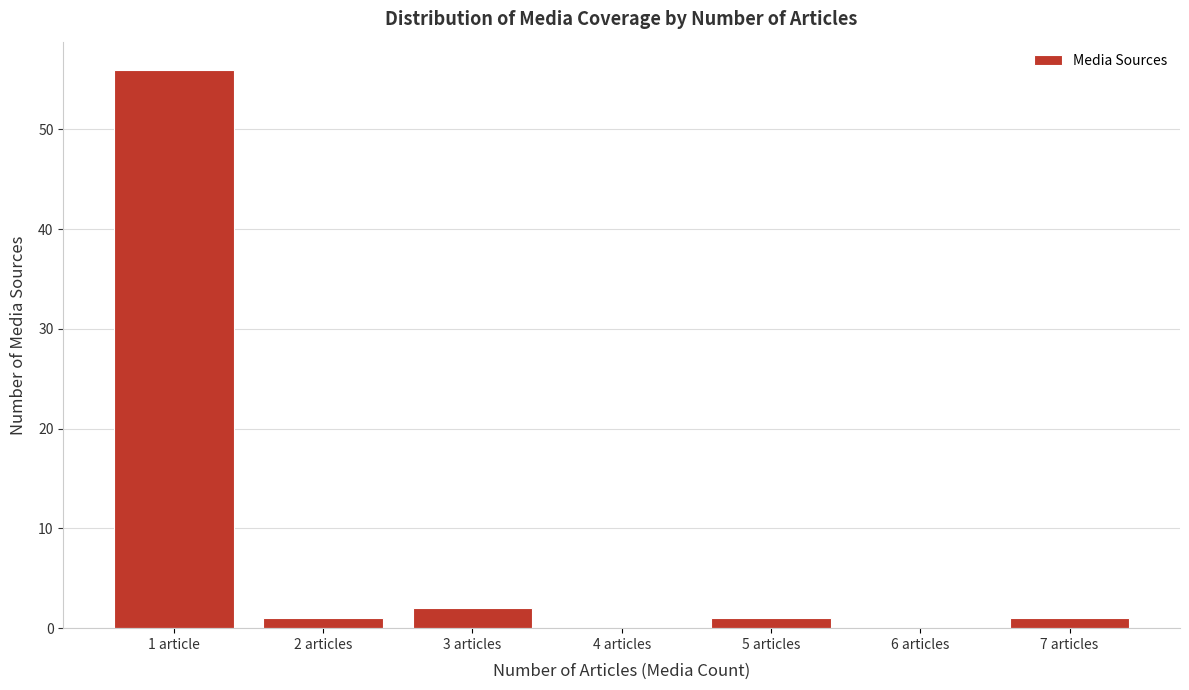

Reading left to right, what are all the values shown in this chart?

1 article=56	2 articles=1	3 articles=2	4 articles=0	5 articles=1	6 articles=0	7 articles=1